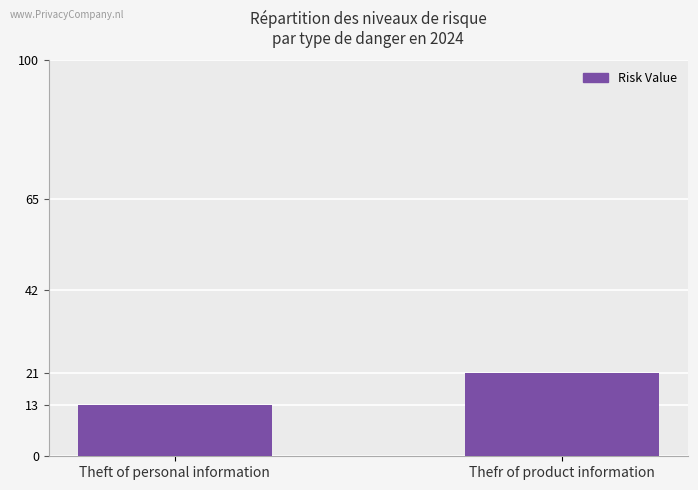

Reading left to right, what are all the values shown in this chart?

Theft of personal information=13	Thefr of product information=21